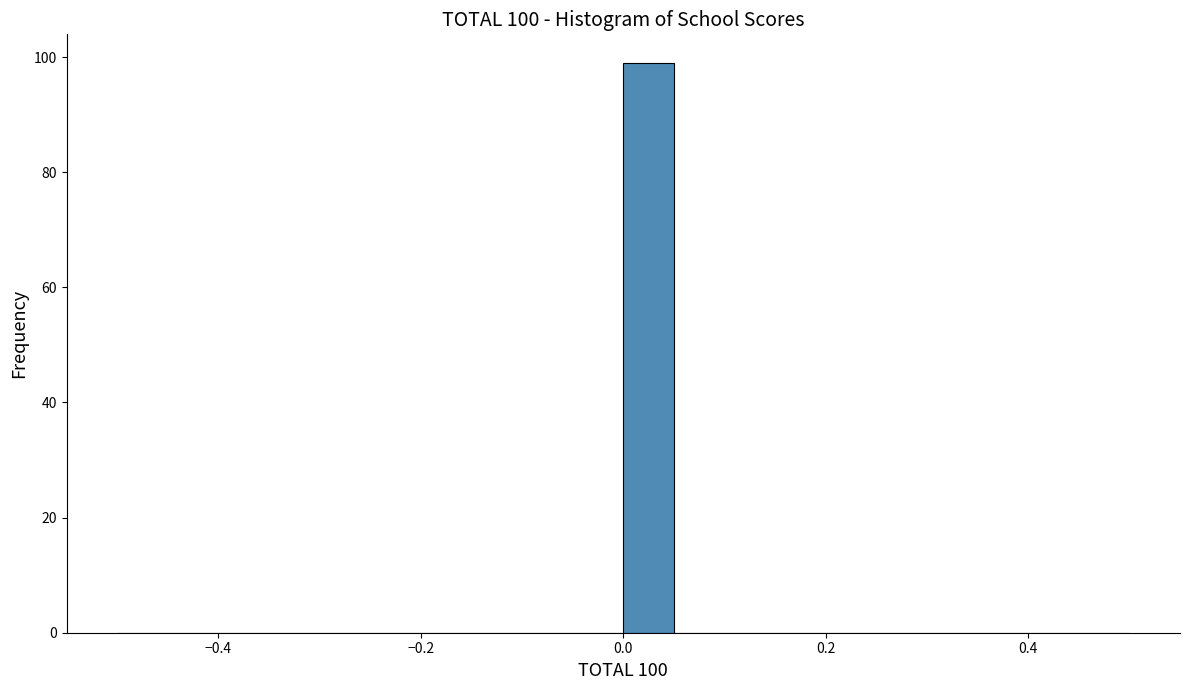

Around what value on the x-axis is the tallest bar? Give the approximate position of its centre, as read against the axis.

0.02